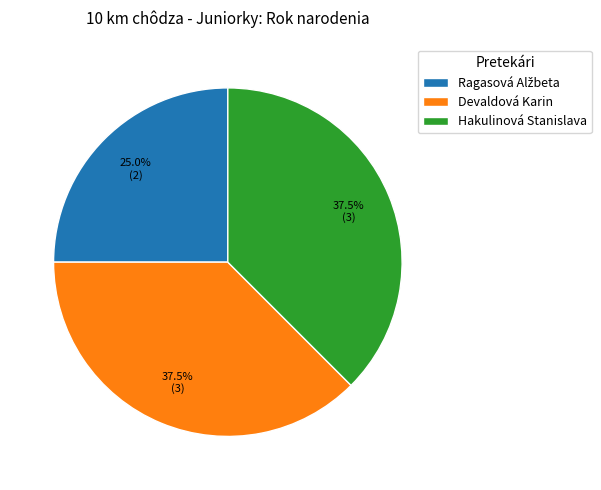

Count the number of slices in the pie.

3